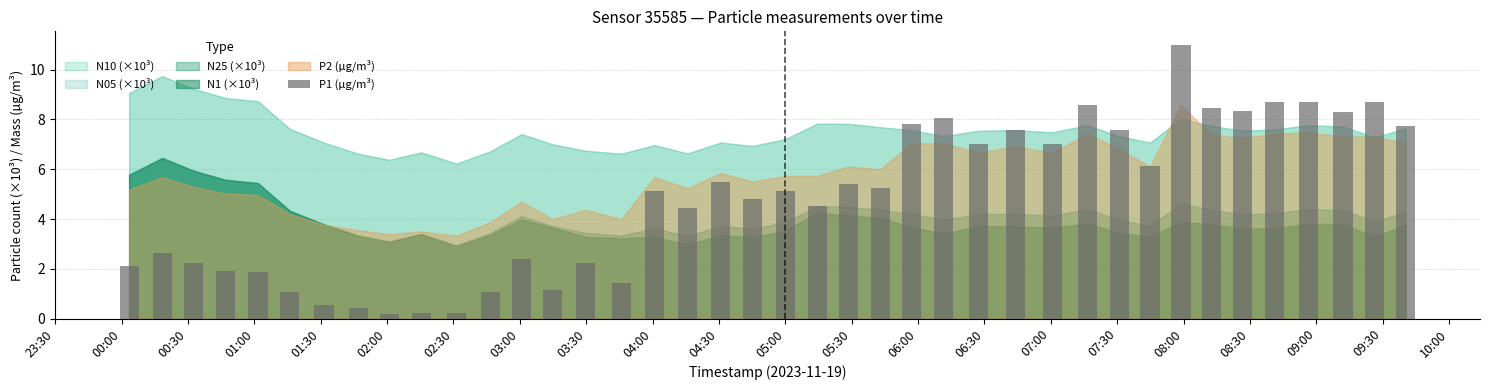

What is the value of the 28th bar from the left?

7.6